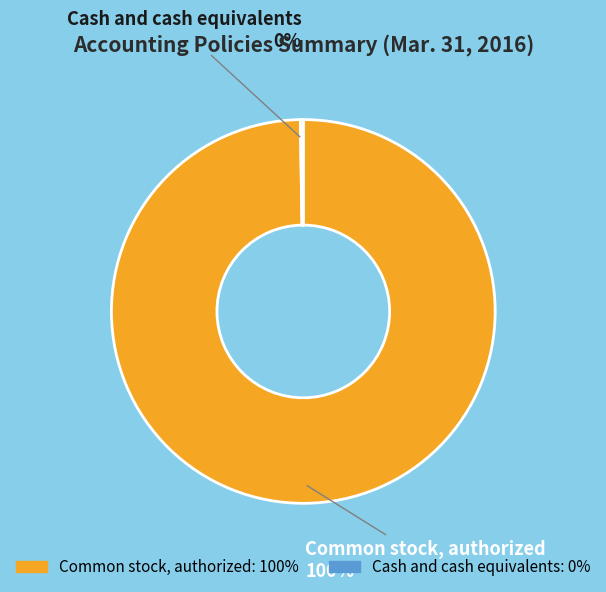

To the nearest percent, what is the difference between the largest and smallest slice percentages?

100%